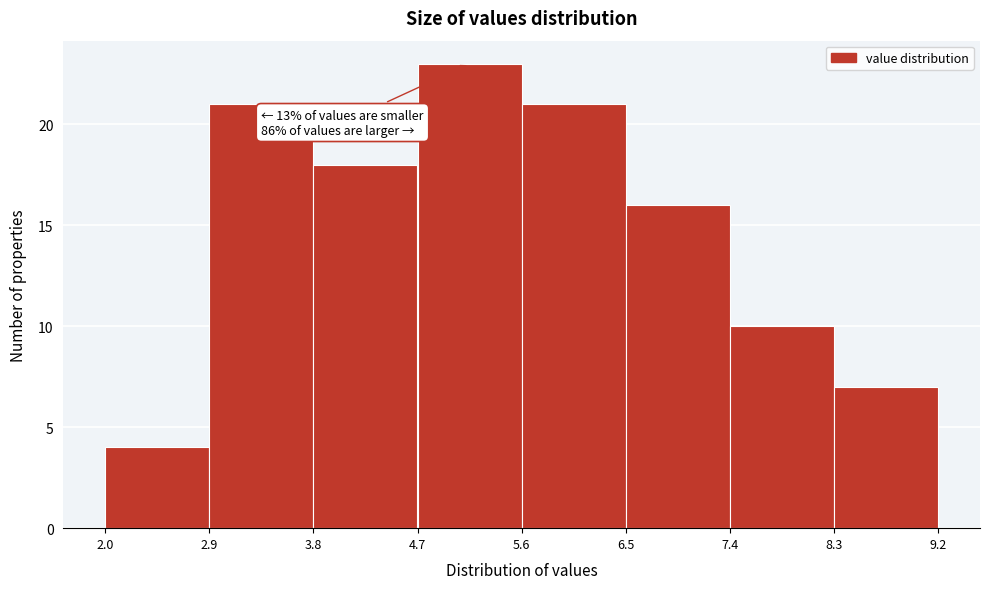

Over which range of the x-axis is the bar tallest?

4.7 to 5.6